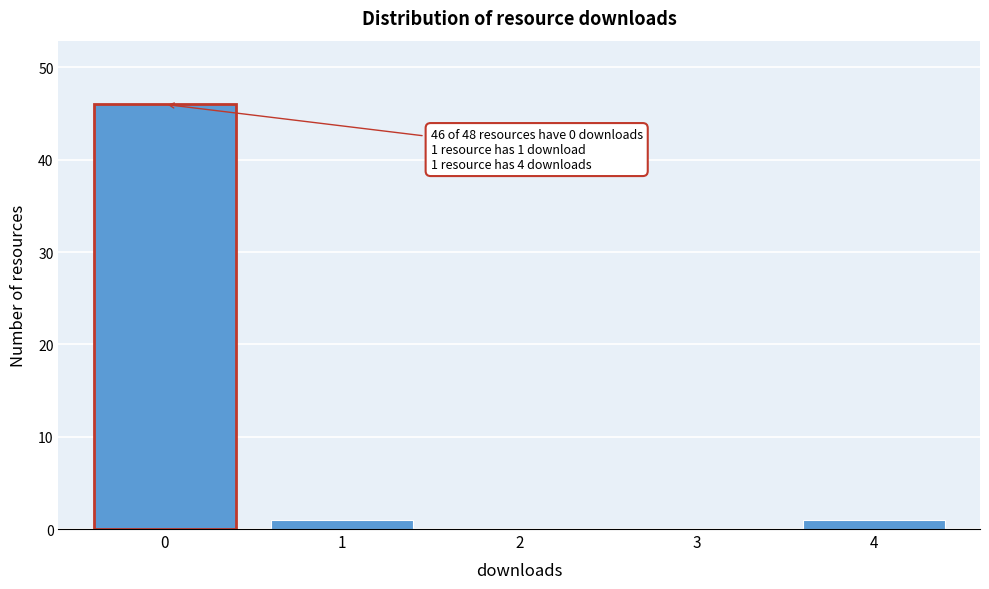

True or false: the data shows -19 at 2.

False